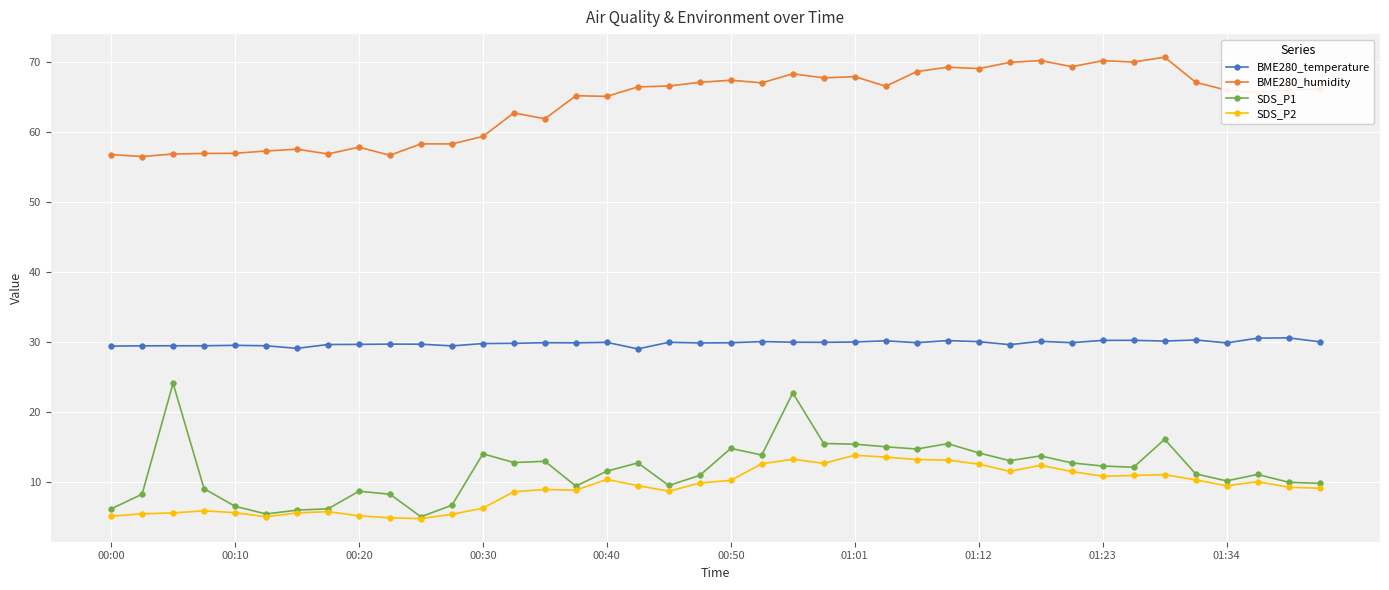

At how many categories does at least one series exceed 6?

40